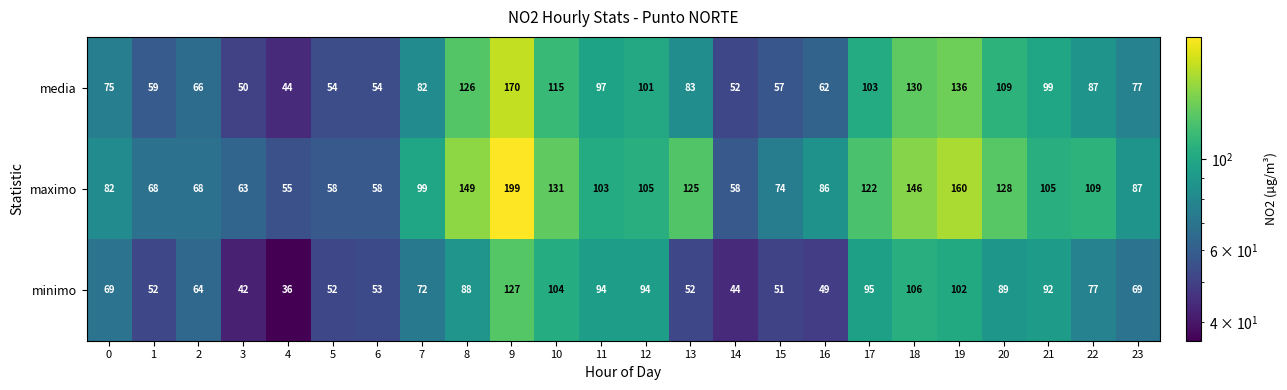

Which category has the highest value across all series?

9